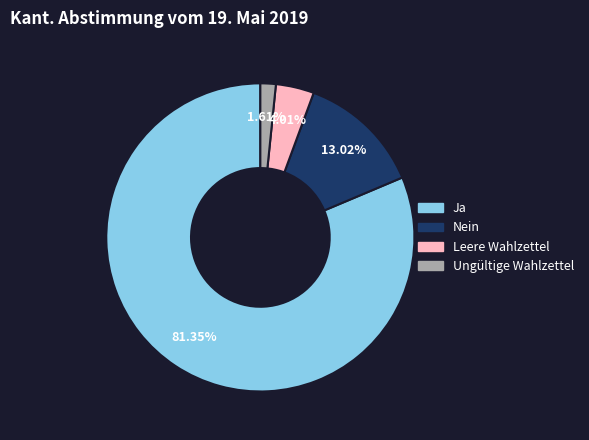

How many slices are in this pie chart?

4